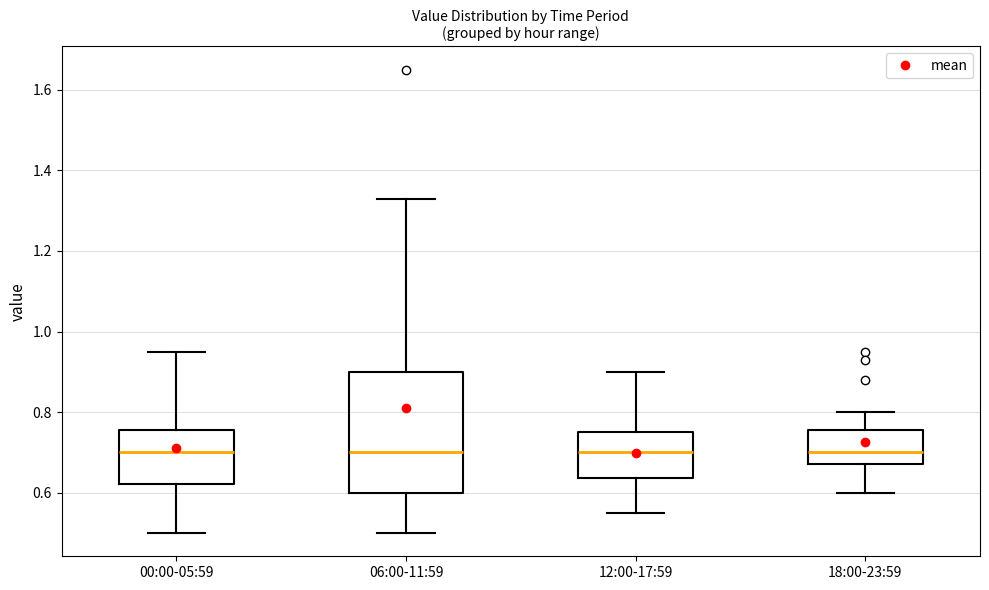

Comparing the boxes themselves (not the whiskers), which one is the tallest?

06:00-11:59